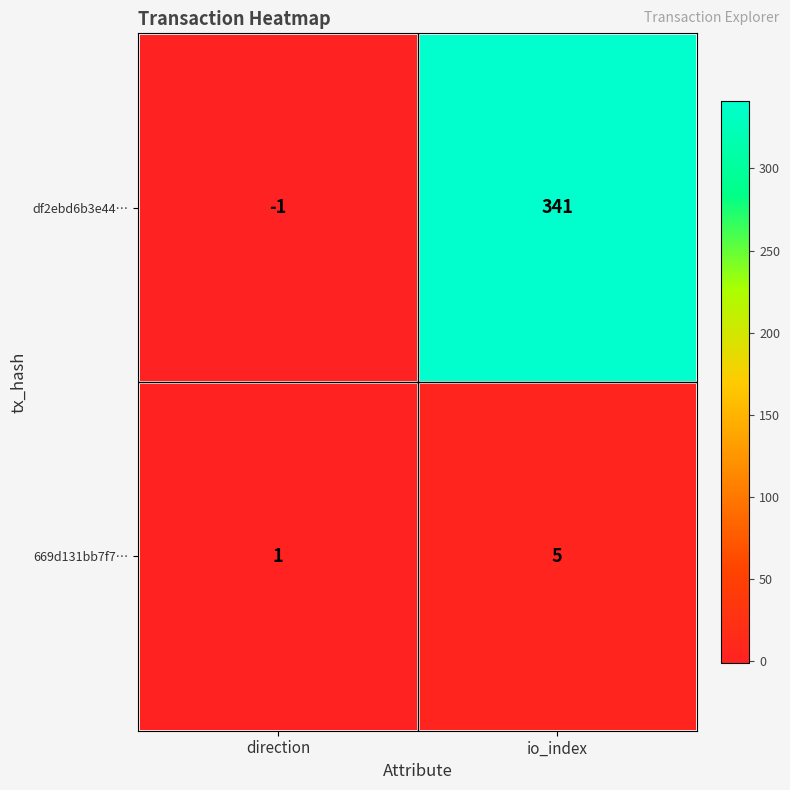

What is the sum of the 669d131bb7f7… values at direction and io_index?

6